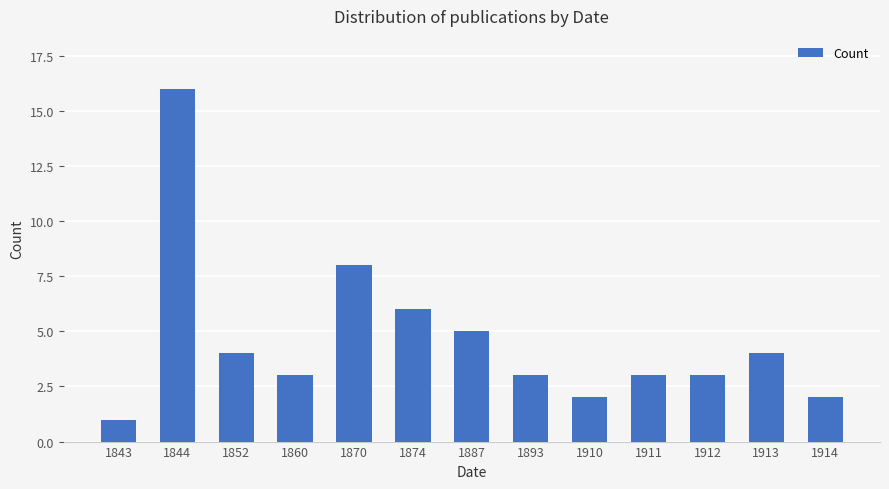

What is the minimum value shown in the chart?

1